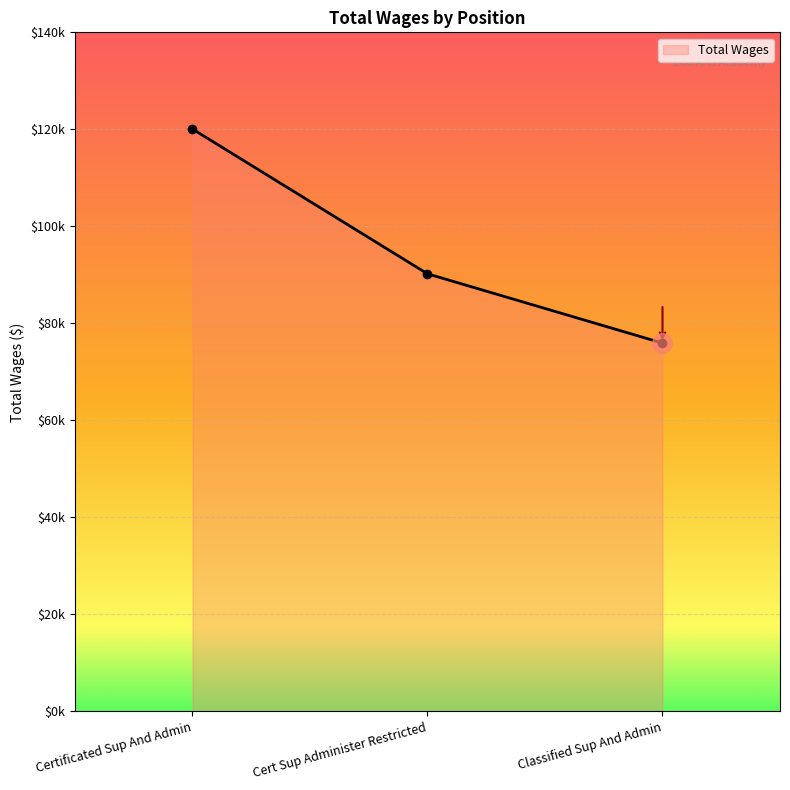

Approximately how many times larger is the value at Cert Sup Administer Restricted compared to Classified Sup And Admin?

1.2